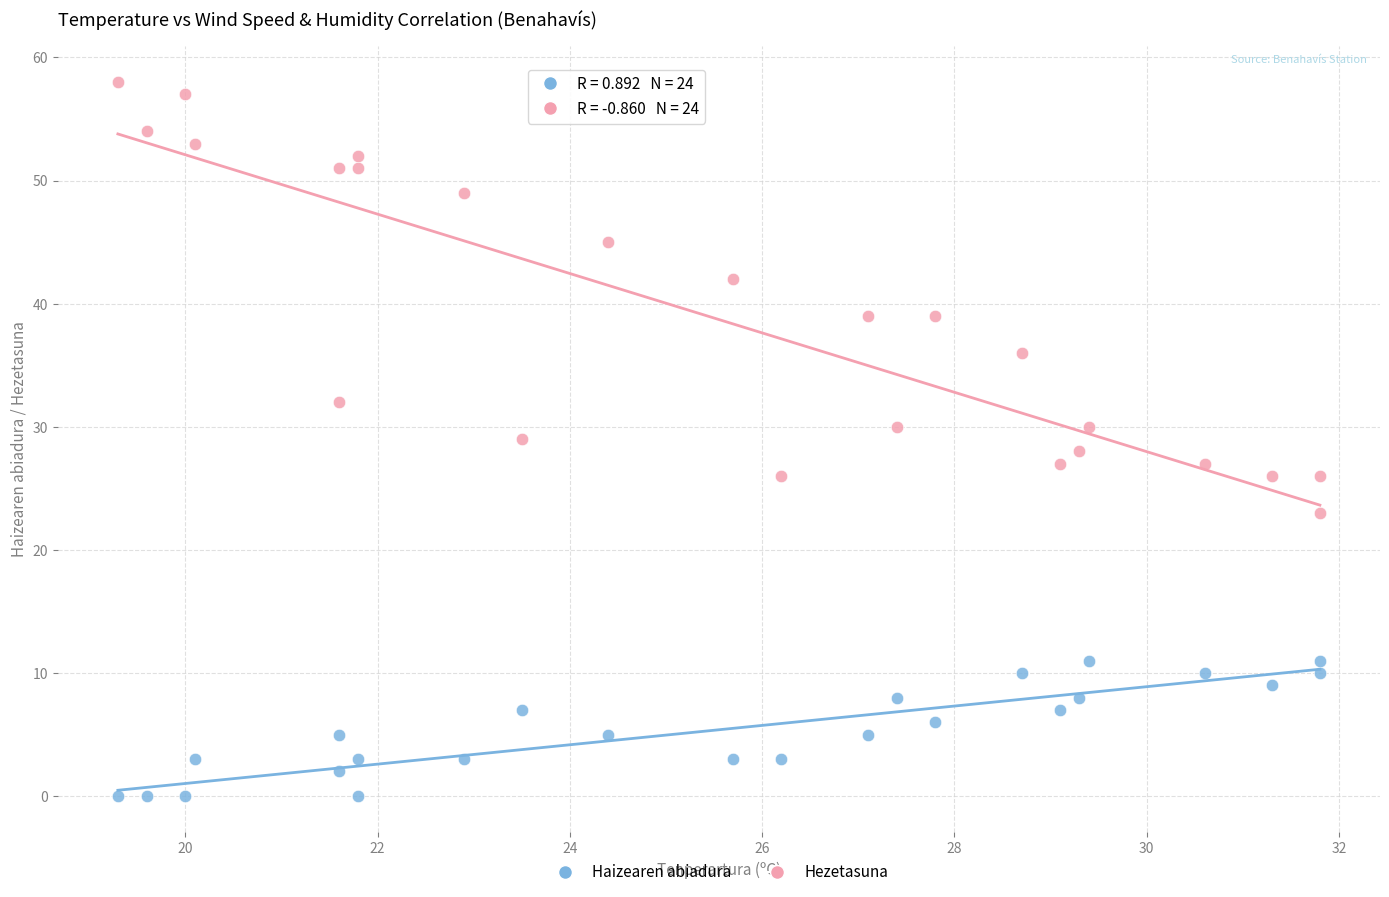

Across all data points, what is the range of Y values (max minus min)?

58